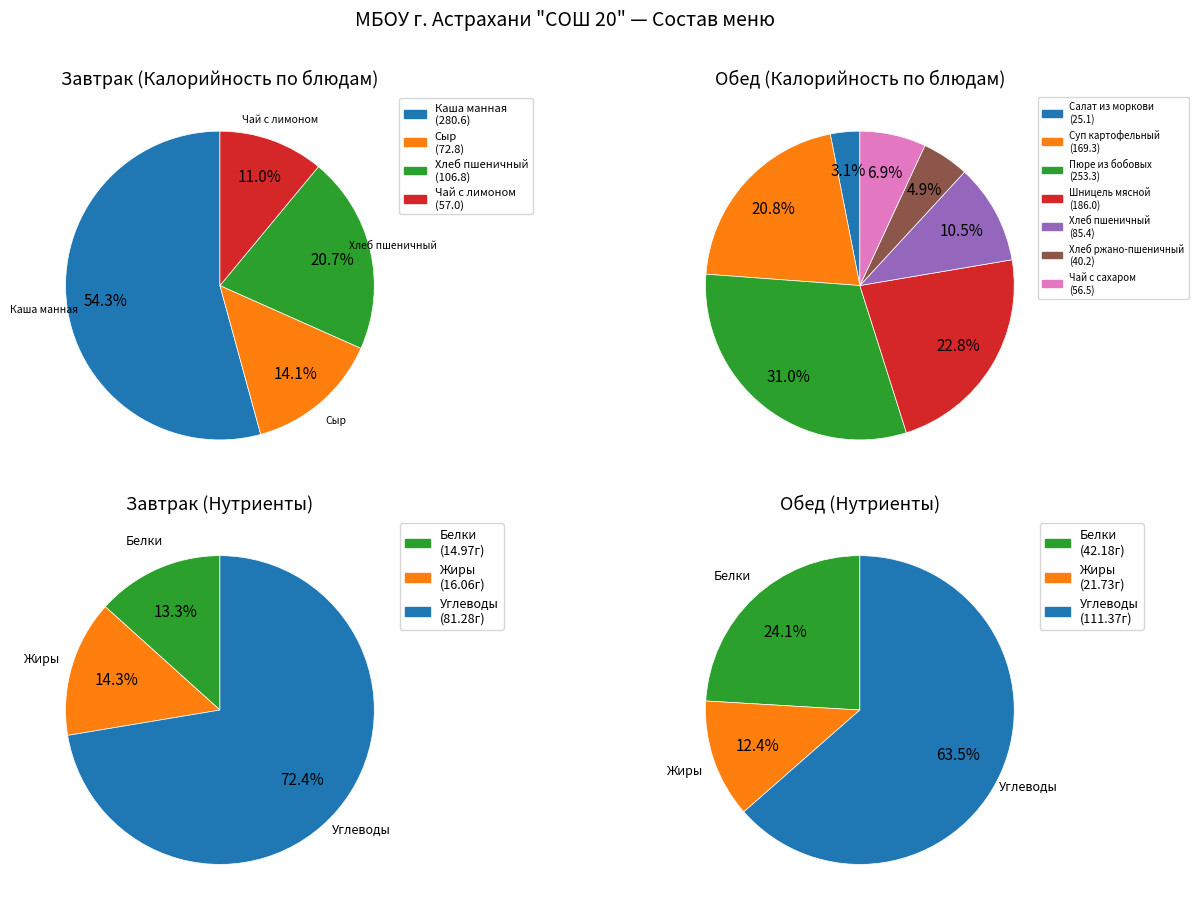

Is there a majority slice in this chart?

Yes